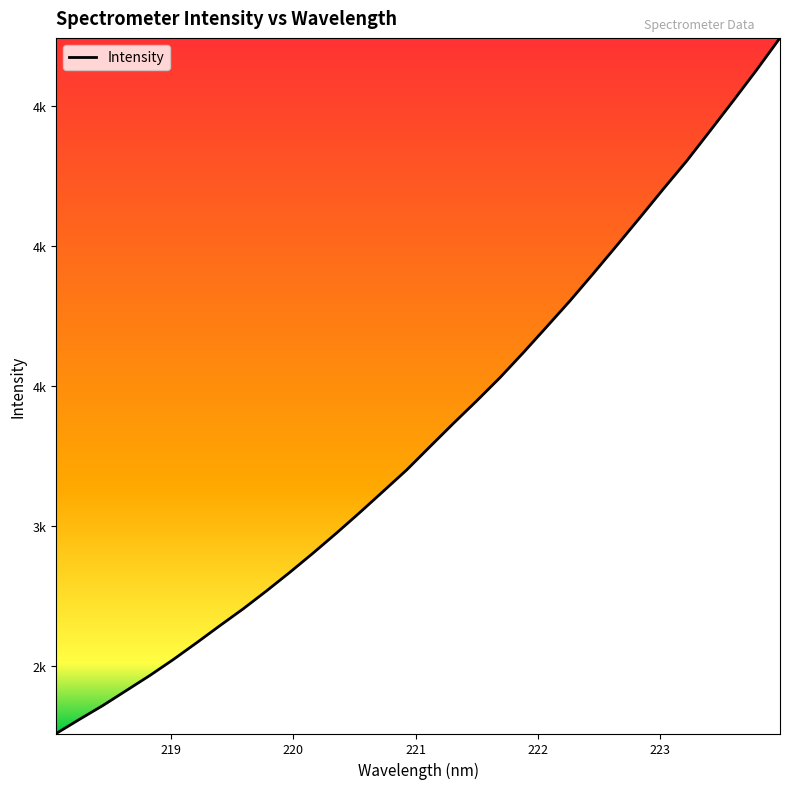

What is the difference between the maximum and minimum values?

2486.2